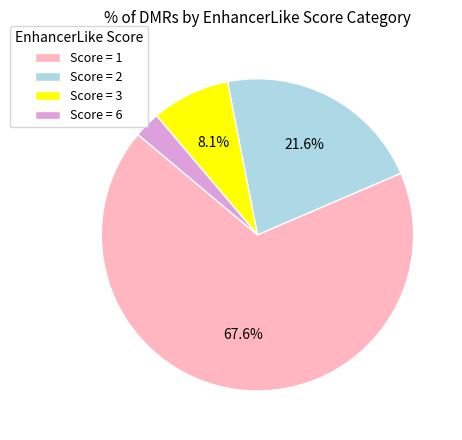

How many slices are in this pie chart?

4